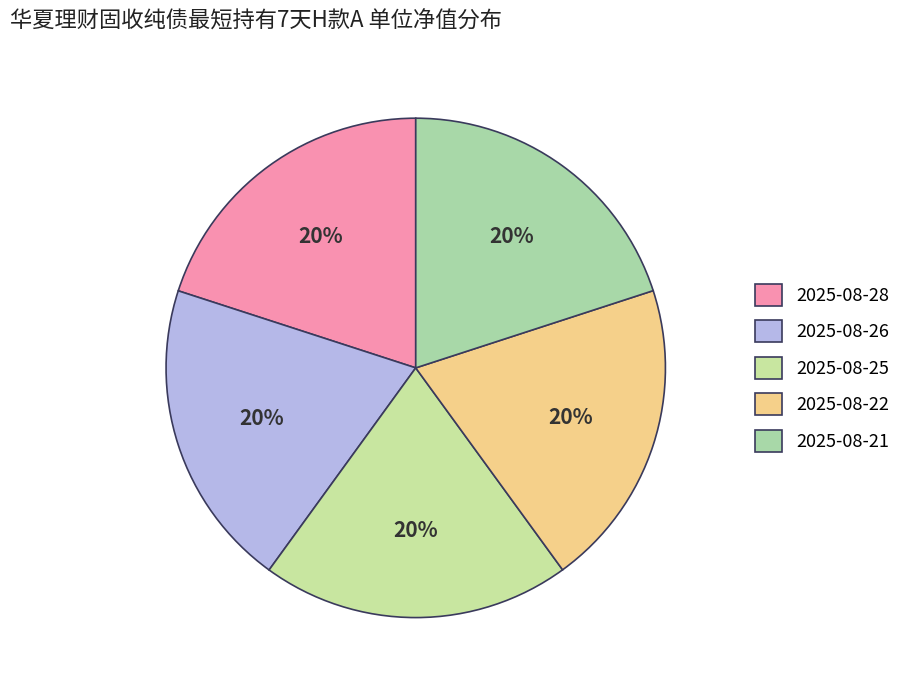

Count the number of slices in the pie.

5